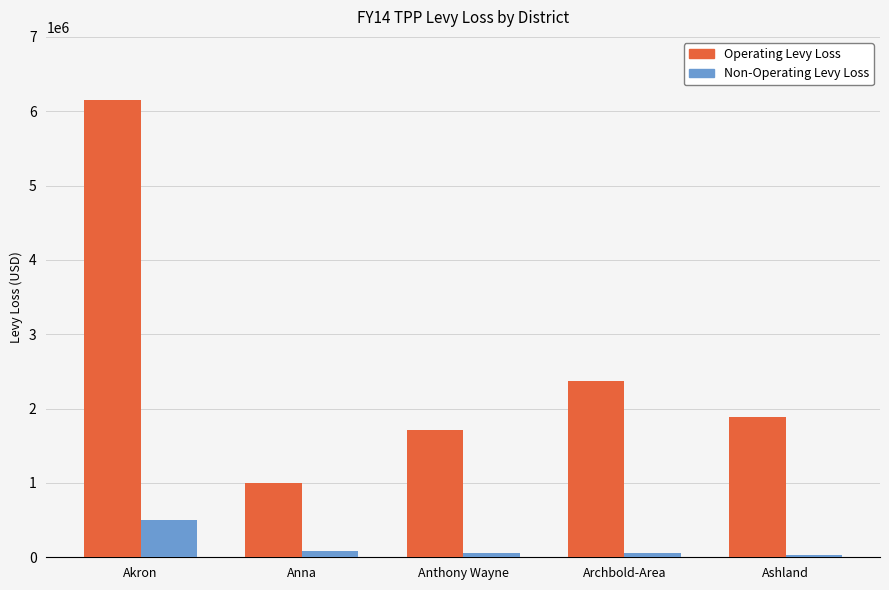

What is the value of the Operating Levy Loss bar at the 4th from the left?

2368253.4